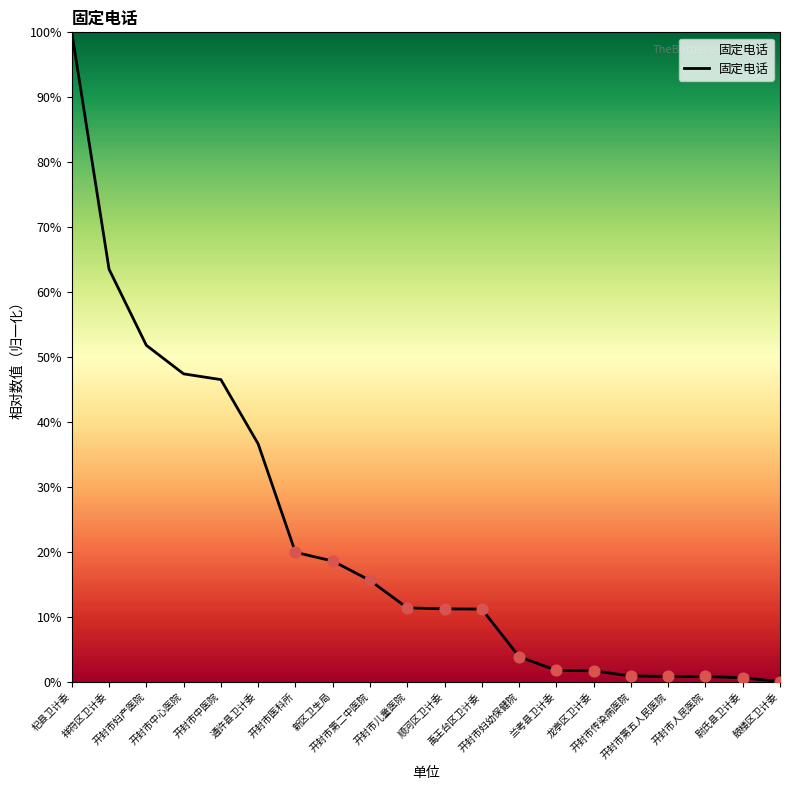

What is the change in value from 开封市第五人民医院 to 尉氏县卫计委?

-0.2